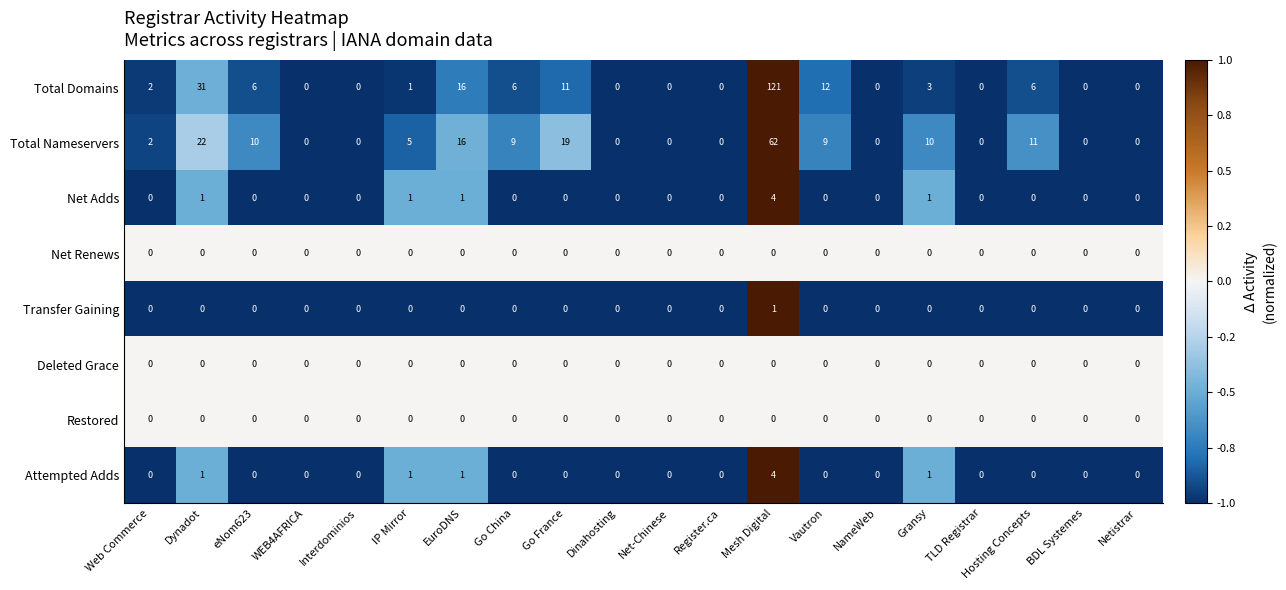

Count the number of categories in the chart.

20